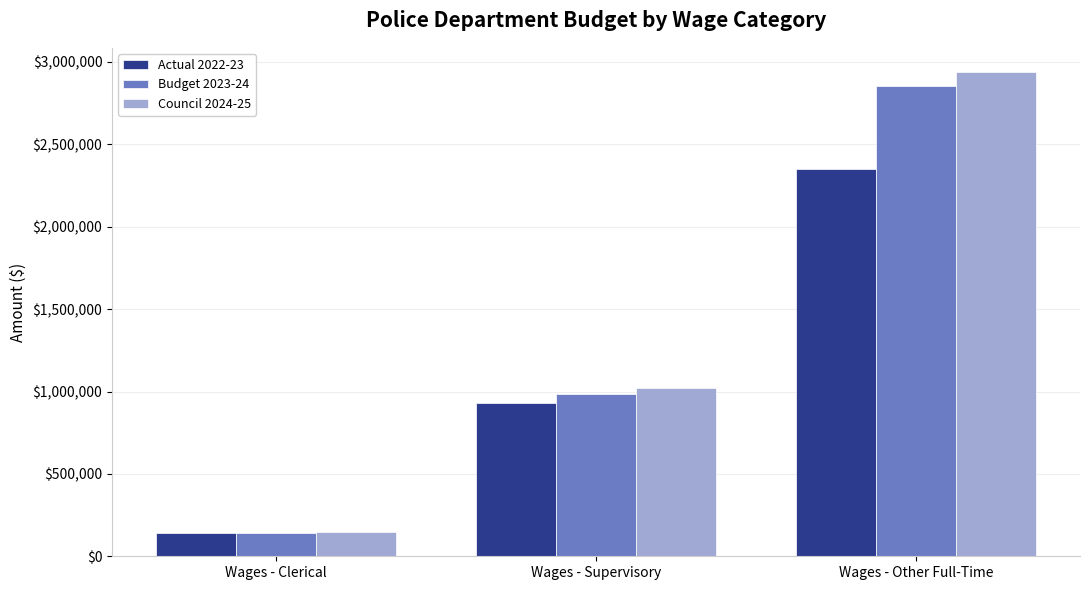

What value does the Budget 2023-24 series have at Wages - Clerical?

143574.0